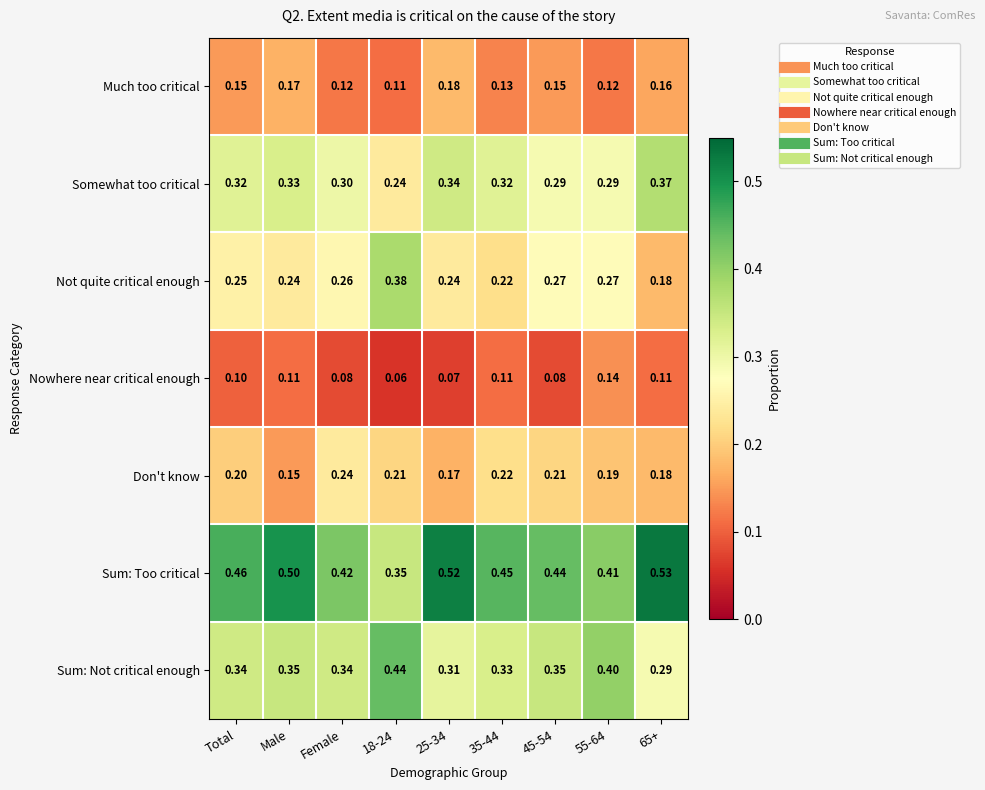

Between 25-34 and 45-54, which series saw the biggest shift?

Sum: Too critical